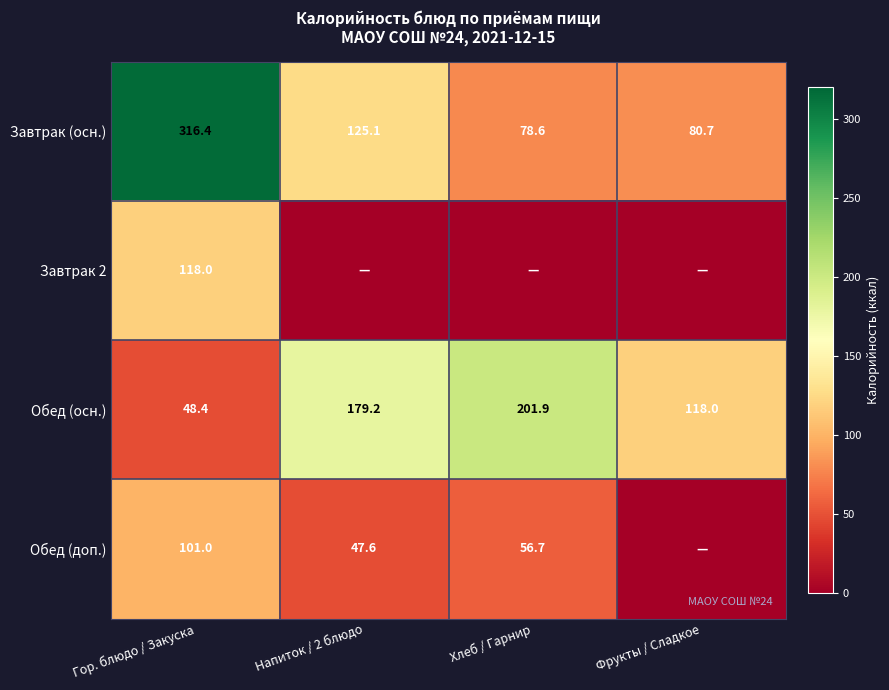

What is the difference between the maximum and minimum values in the Обед (осн.) series?

153.5